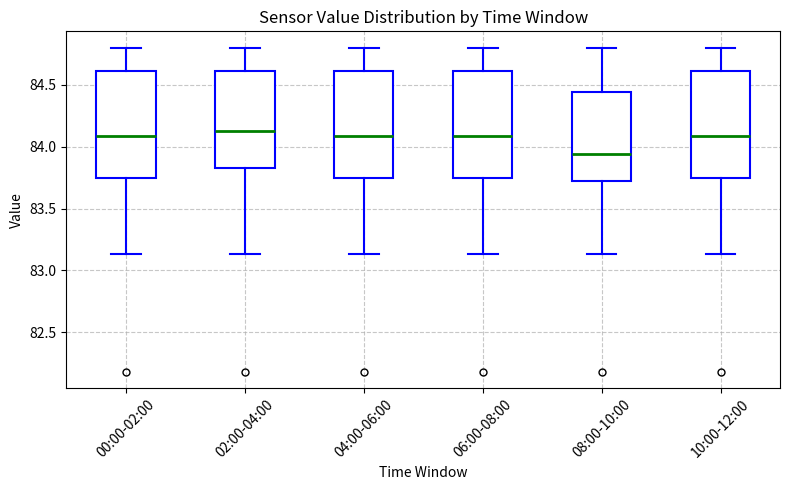

Reading left to right, transcribe this box plot: for each box, give where its median line is, the range the box spans, and where its two whiskers end, as read against the y-axis. The values are not printed on the chart, so give them approximately, as read against the axis.

00:00-02:00: median 84.10, box 83.75 to 84.60, whiskers 83.15 to 84.80
02:00-04:00: median 84.15, box 83.85 to 84.60, whiskers 83.15 to 84.80
04:00-06:00: median 84.10, box 83.75 to 84.60, whiskers 83.15 to 84.80
06:00-08:00: median 84.10, box 83.75 to 84.60, whiskers 83.15 to 84.80
08:00-10:00: median 83.95, box 83.75 to 84.45, whiskers 83.15 to 84.80
10:00-12:00: median 84.10, box 83.75 to 84.60, whiskers 83.15 to 84.80